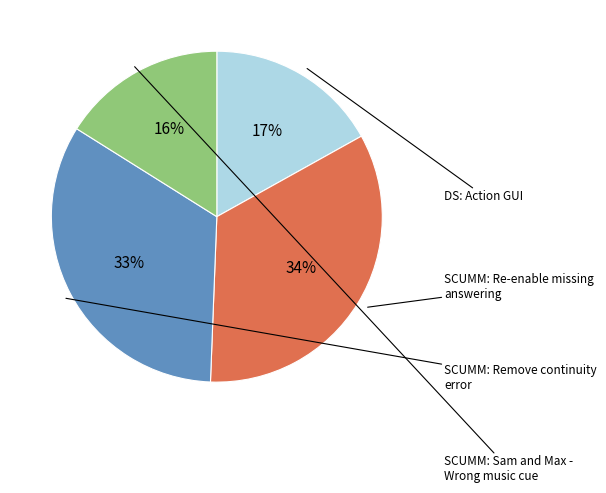

To the nearest percent, what is the average slice percentage?

25%